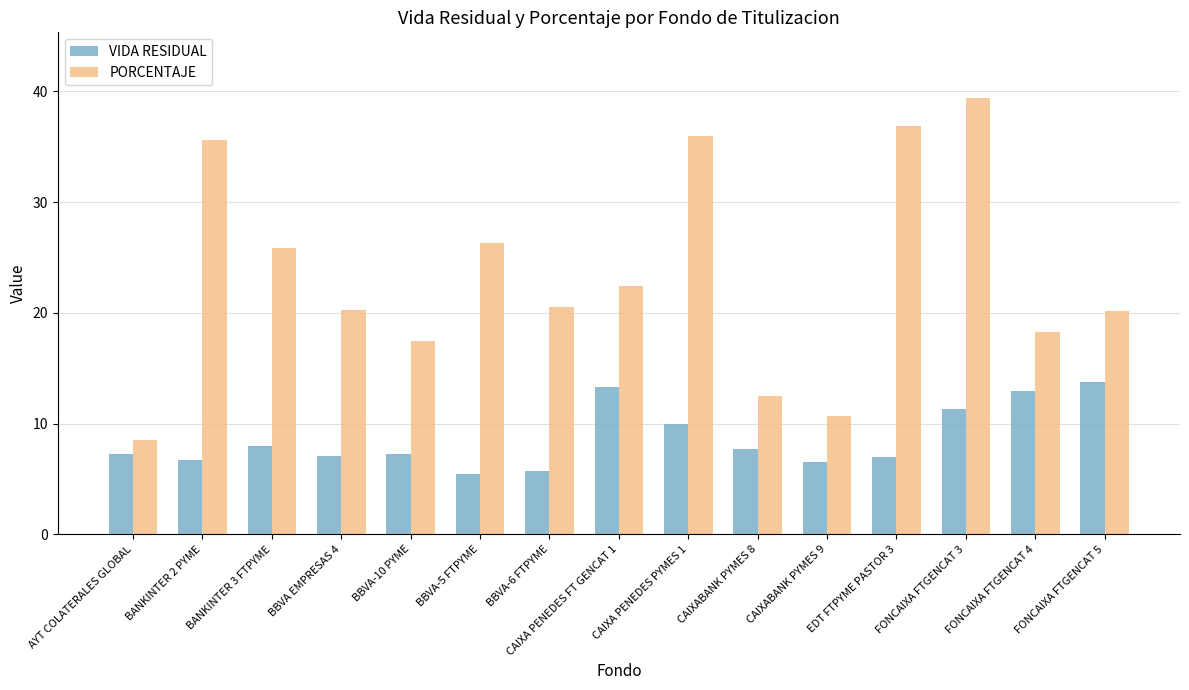

Between AYT COLATERALES GLOBAL and BBVA-10 PYME, which series saw the biggest shift?

PORCENTAJE